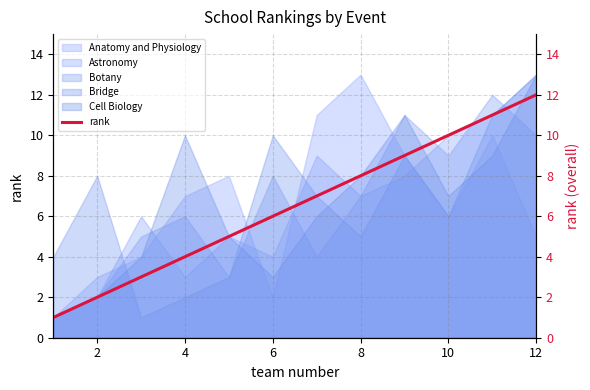

The value of Astronomy at 4 is 3. True or false?

True